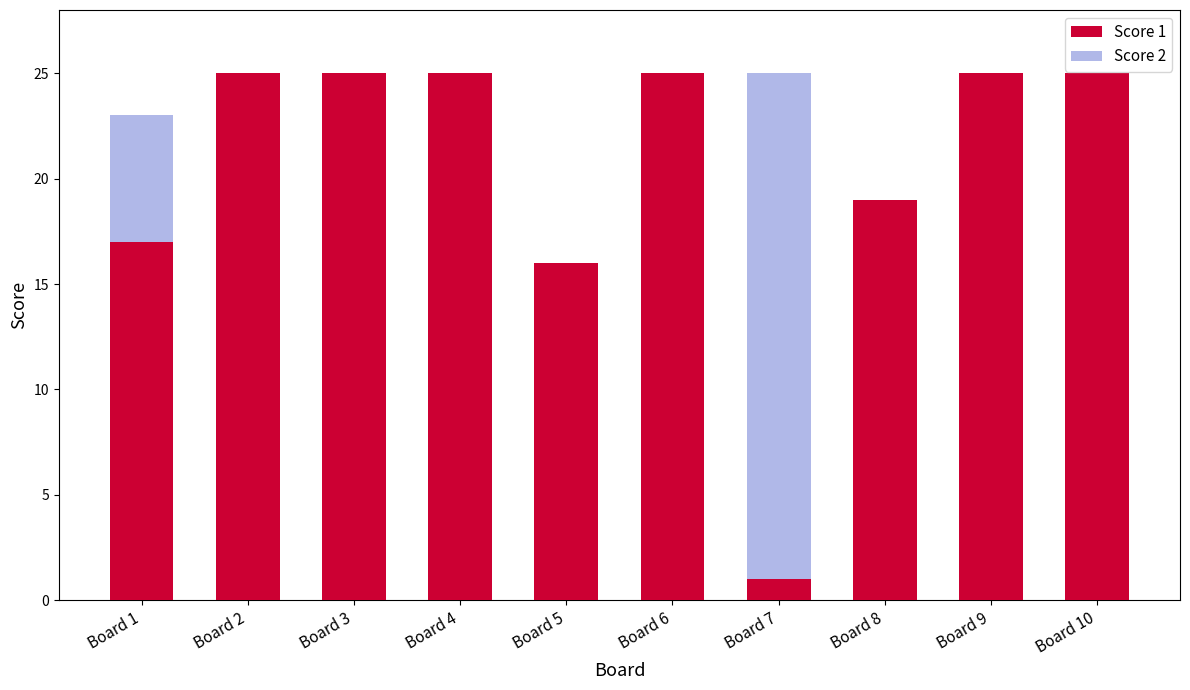

Reading left to right, extract all data points from this chart.

Score 1: 17	25	25	25	16	25	1	19	25	25
Score 2: 23	14	0	0	6	0	25	13	5	0